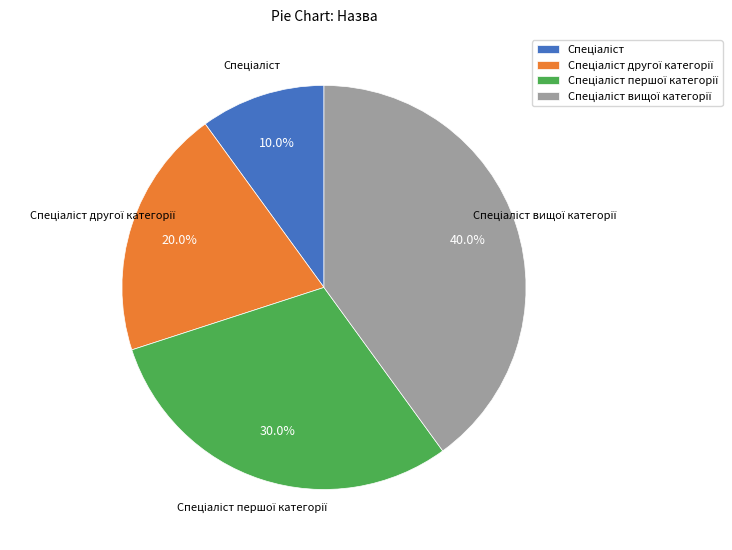

Does any single category account for the majority?

No